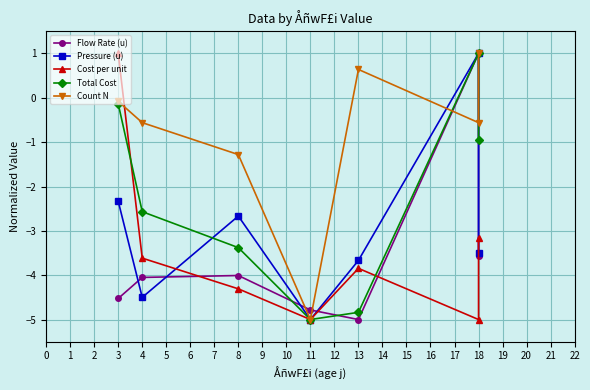

Which series ends up on top after the final intersection of Cost per unit and Total Cost?

Total Cost